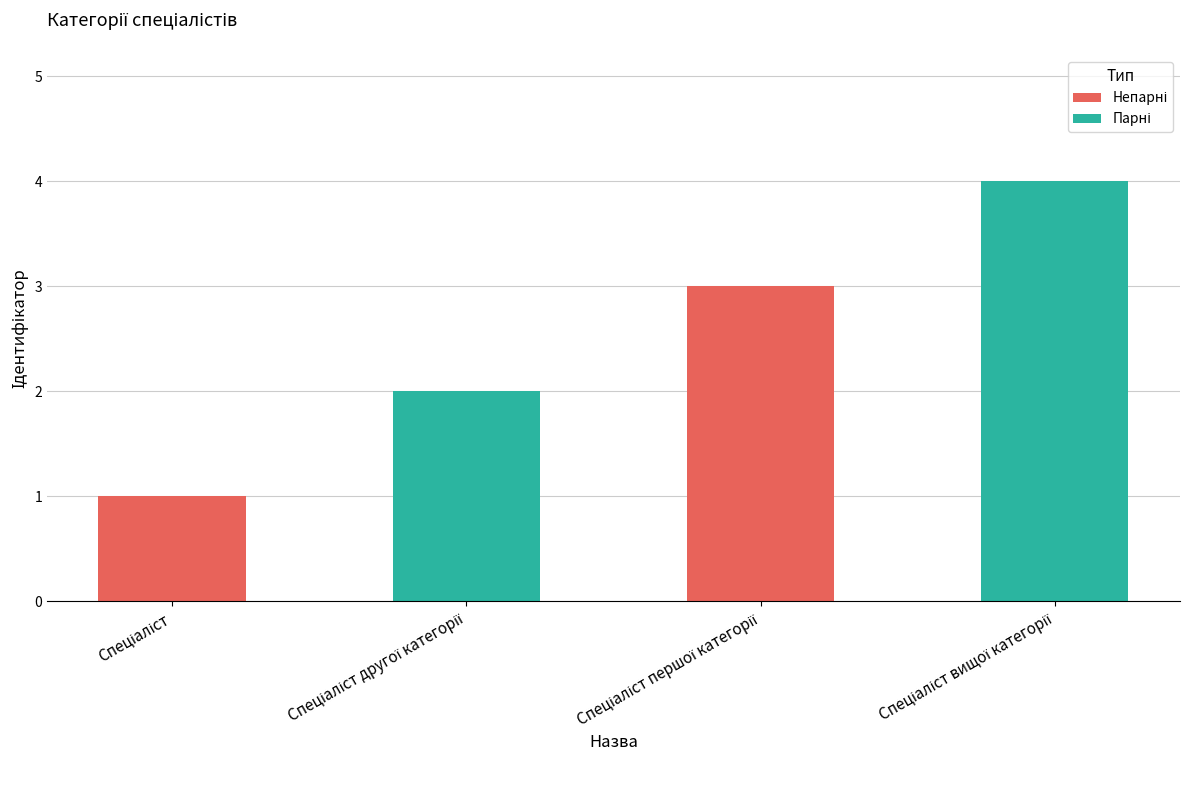

How many values are below 3?

2